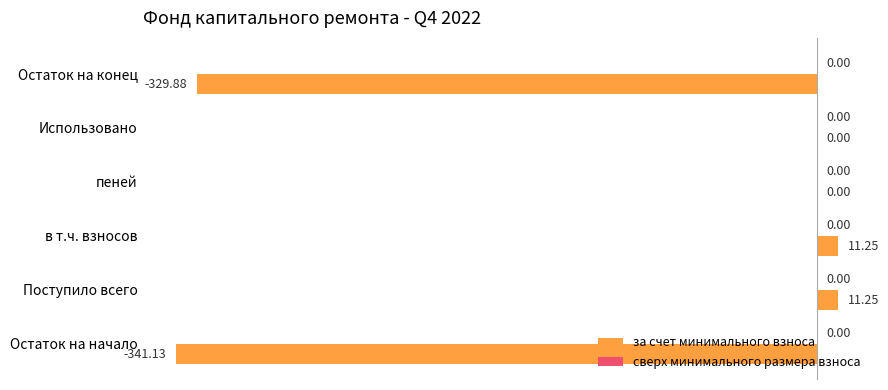

Which has a higher value, Остаток на конец or Остаток на начало?

Остаток на конец